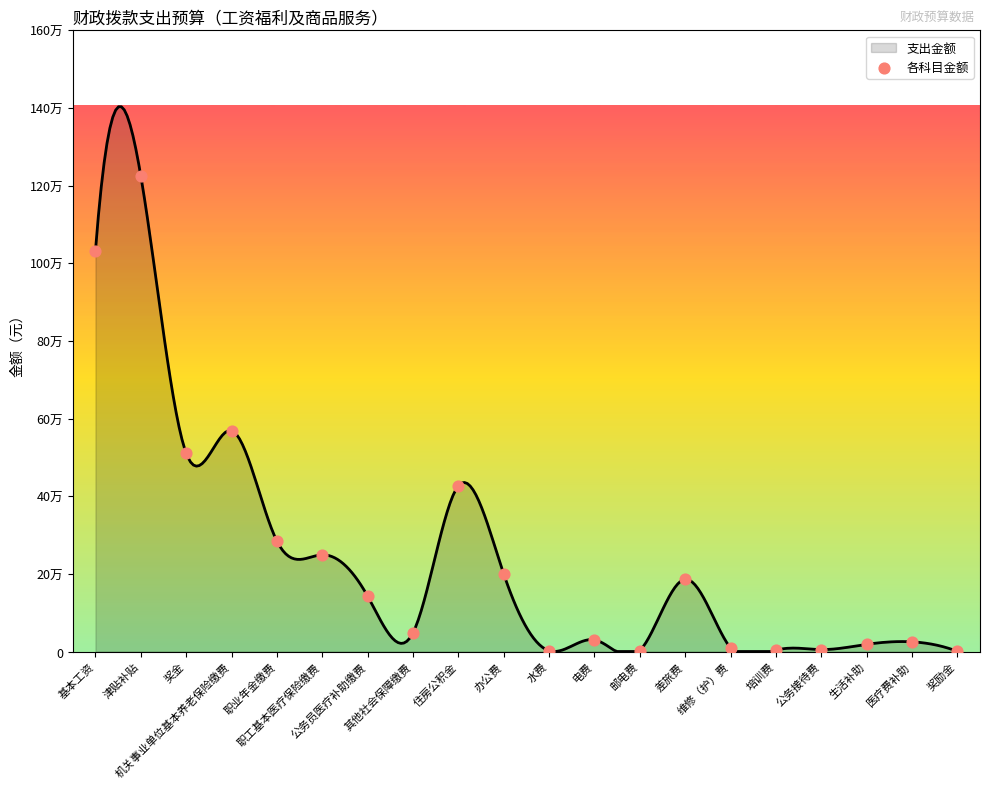

Between 维修（护）费 and 邮电费, which is larger?

维修（护）费